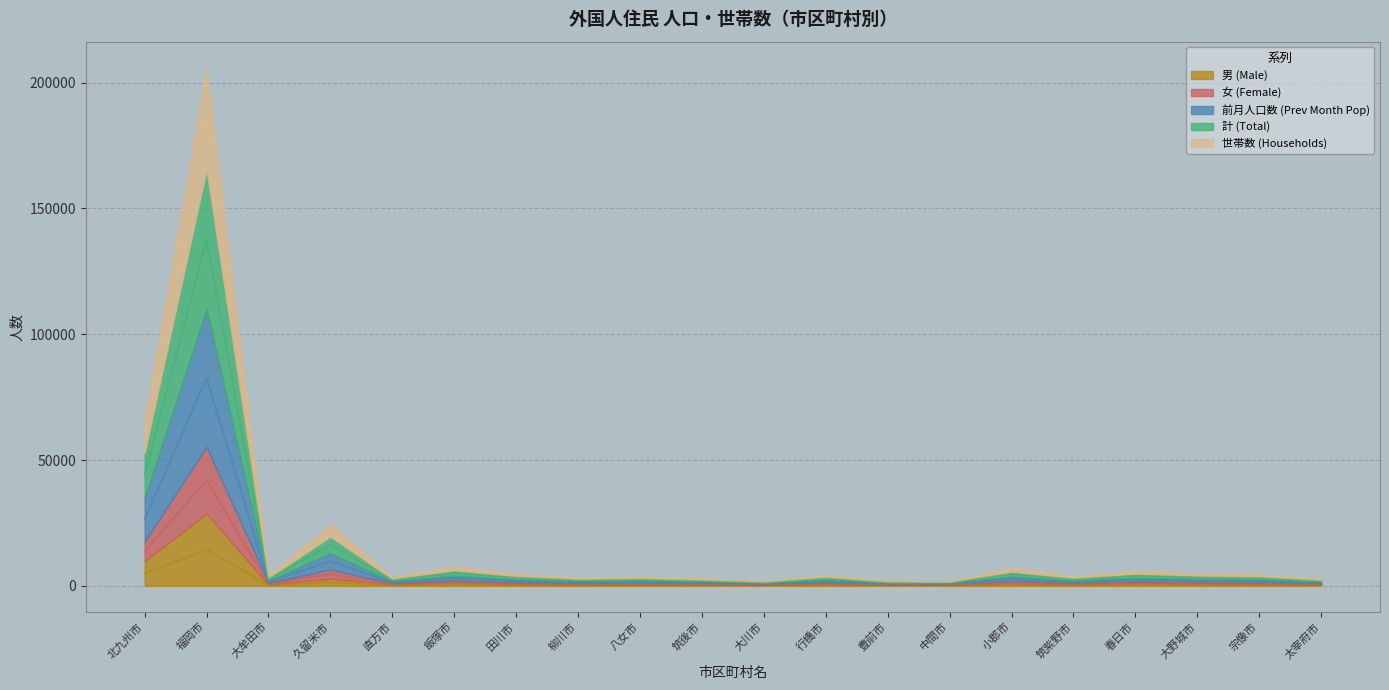

True or false: 前月人口数 (Prev Month Pop) has a value of 2439.0 at 八女市.

True